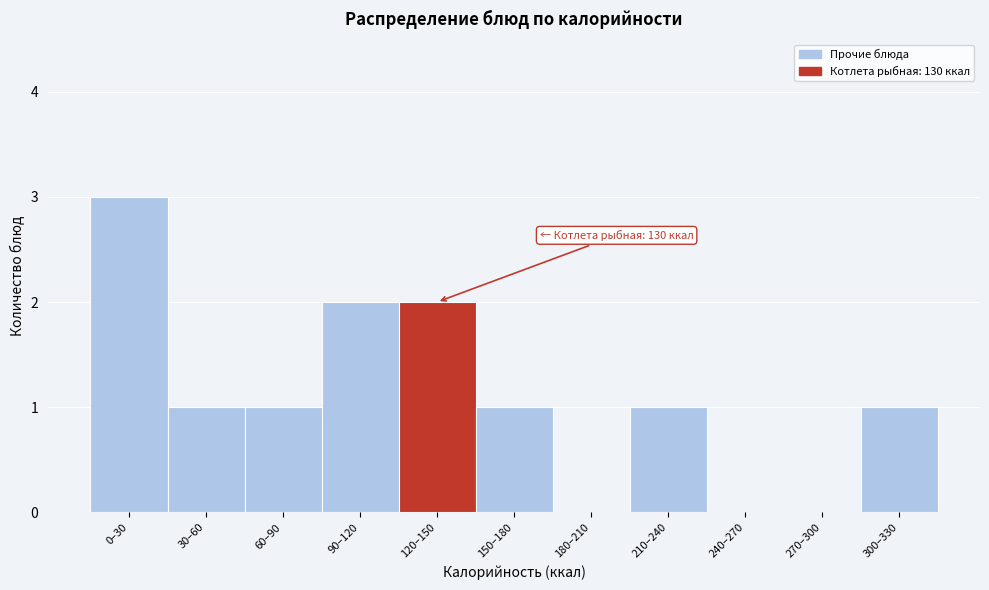

Reading left to right, extract all data points from this chart.

0–30=3	30–60=1	60–90=1	90–120=2	120–150=2	150–180=1	180–210=0	210–240=1	240–270=0	270–300=0	300–330=1